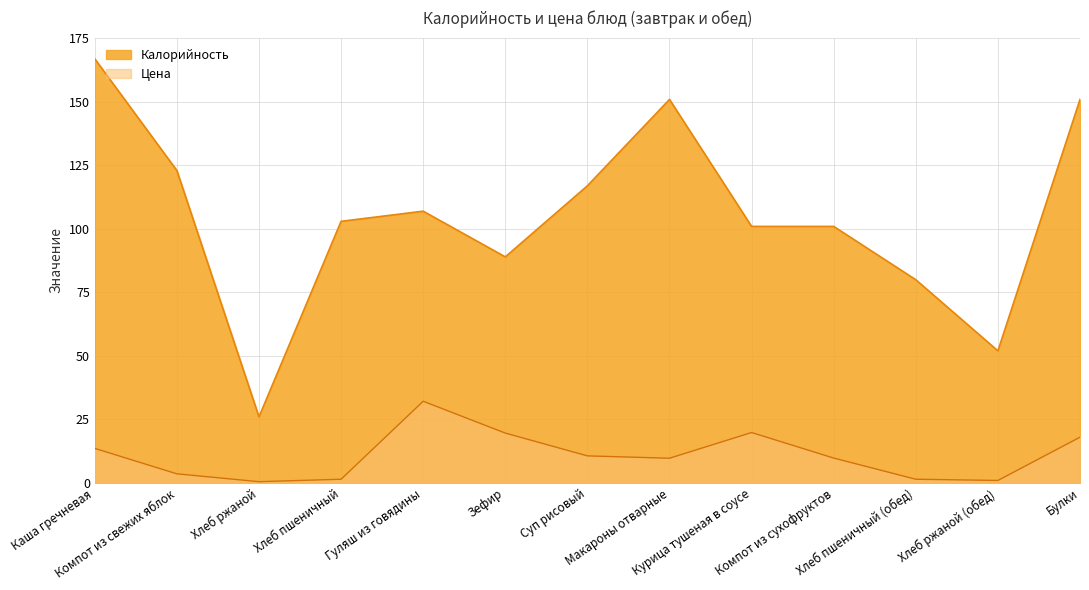

At which label does Цена first exceed 9?

Каша гречневая